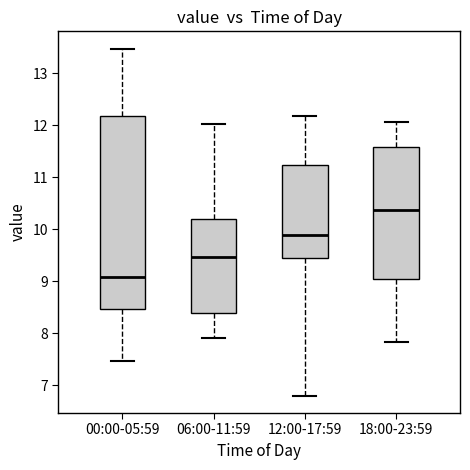

Where does the median line of the box for 12:00-17:59 sit on the y-axis? The values are not printed on the chart, so give them approximately, as read against the axis.

9.9